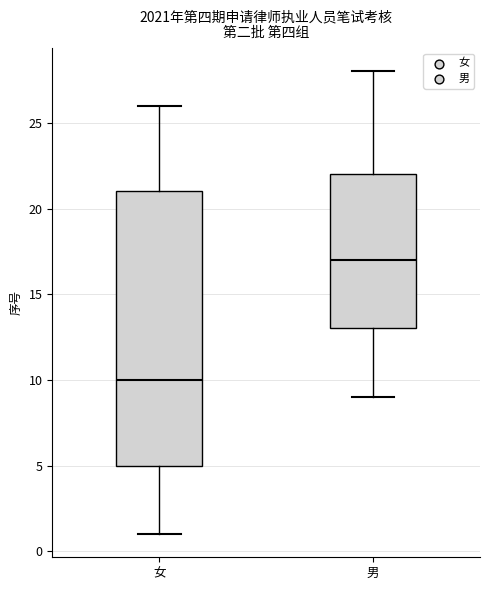

Reading left to right, read every box against the y-axis: the position of its median line, the range the box covers, and the ends of its whiskers. The values are not printed on the chart, so give them approximately, as read against the axis.

女: median 10, box 5 to 21, whiskers 1 to 26
男: median 17, box 13 to 22, whiskers 9 to 28